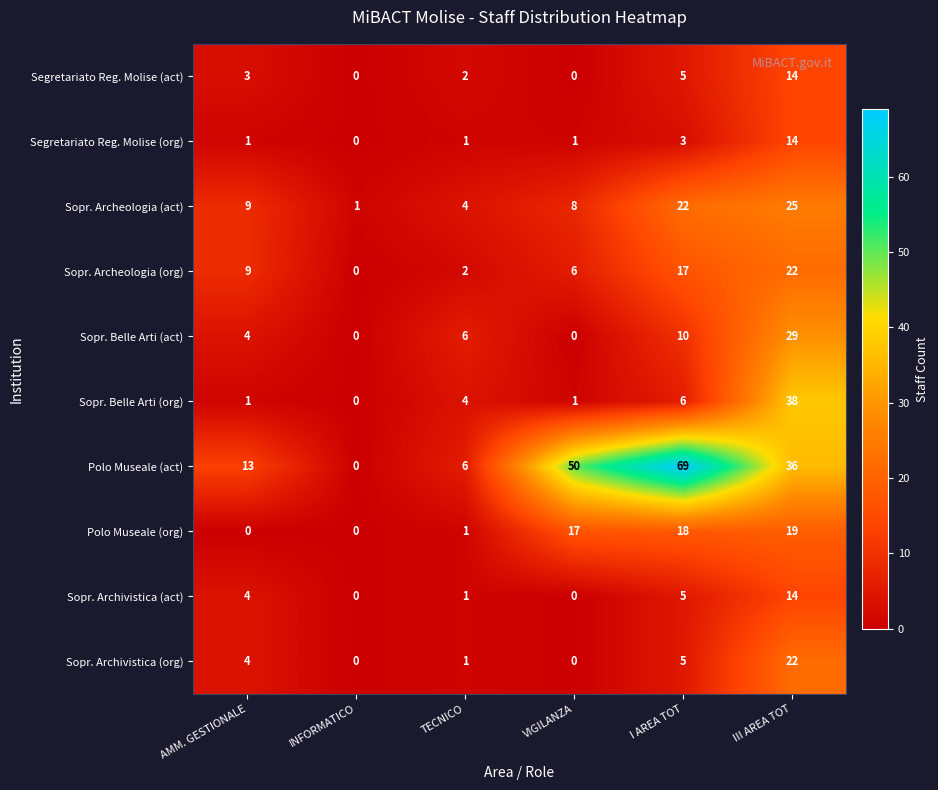

What is the difference between the maximum and minimum values in the Segretariato Reg. Molise (org) series?

14